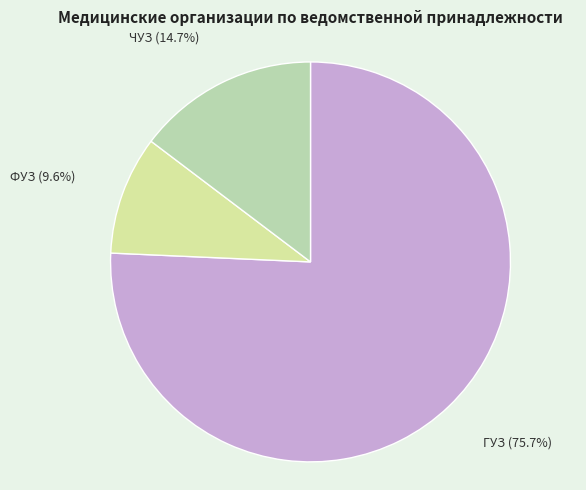

Is it true that ЧУЗ is 15% of the pie?

True